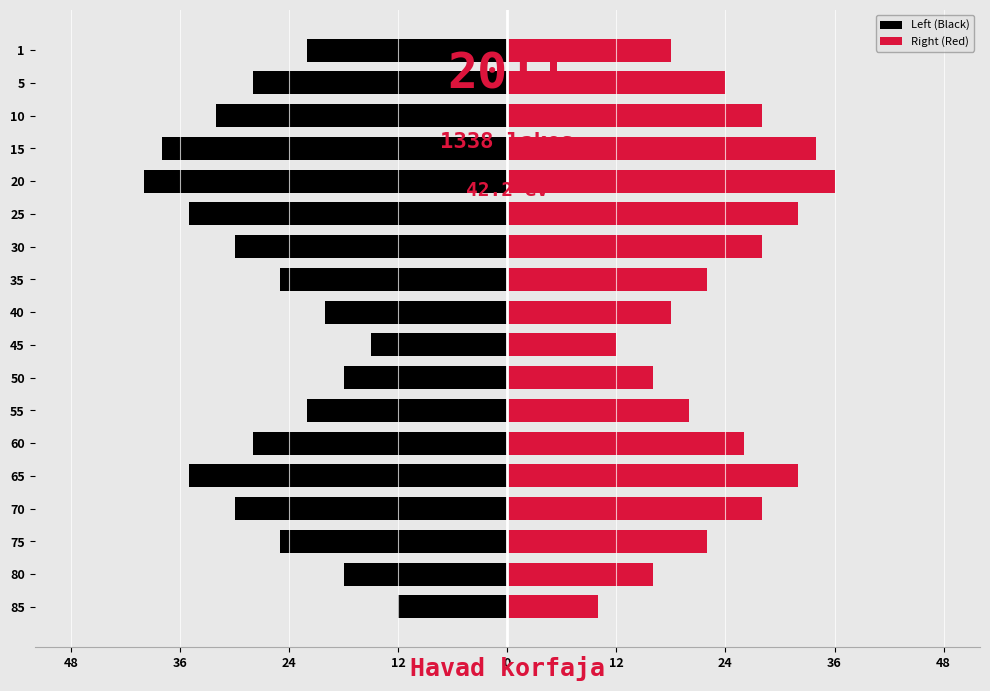

What is the value of the Left (Black) bar at the 4th from the left?

-30